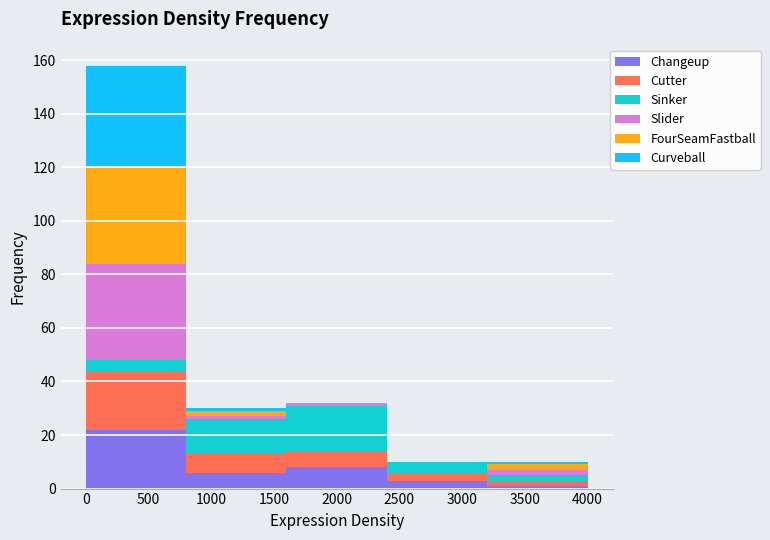

Reading left to right, list every stacked bar in this chart as the range it spans on the x-axis followed by its total height. The values are not printed on the chart, so give them approximately, as read against the axis.

0 to 800: 158
800 to 1600: 30
1600 to 2400: 32
2400 to 3200: 10
3200 to 4000: 10